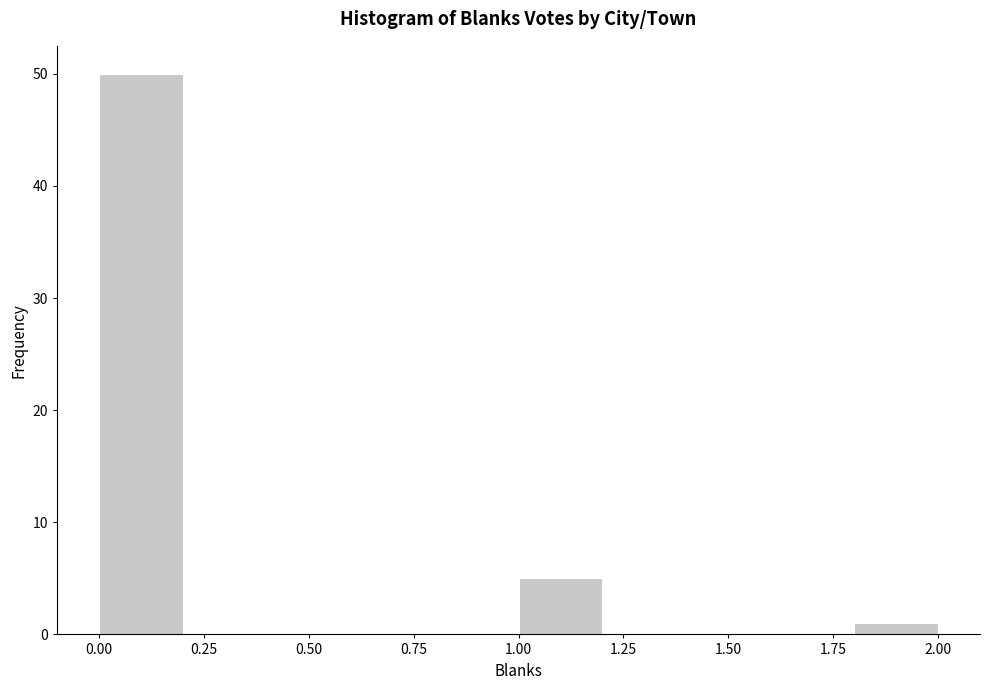

What is the height of the bar covering 1.0 to 1.2 on the x-axis? The values are not printed on the chart, so give them approximately, as read against the axis.

5